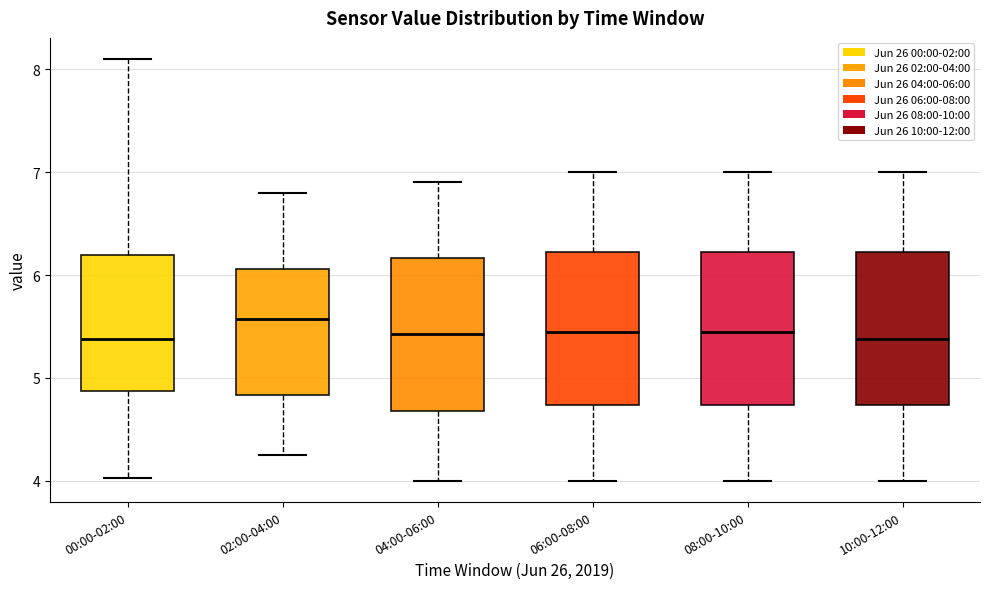

Reading left to right, transcribe this box plot: for each box, give where its median line is, the range the box spans, and where its two whiskers end, as read against the y-axis. The values are not printed on the chart, so give them approximately, as read against the axis.

00:00-02:00: median 5.4, box 4.9 to 6.2, whiskers 4.0 to 8.1
02:00-04:00: median 5.6, box 4.8 to 6.1, whiskers 4.3 to 6.8
04:00-06:00: median 5.4, box 4.7 to 6.2, whiskers 4.0 to 6.9
06:00-08:00: median 5.5, box 4.7 to 6.2, whiskers 4.0 to 7.0
08:00-10:00: median 5.5, box 4.7 to 6.2, whiskers 4.0 to 7.0
10:00-12:00: median 5.4, box 4.7 to 6.2, whiskers 4.0 to 7.0